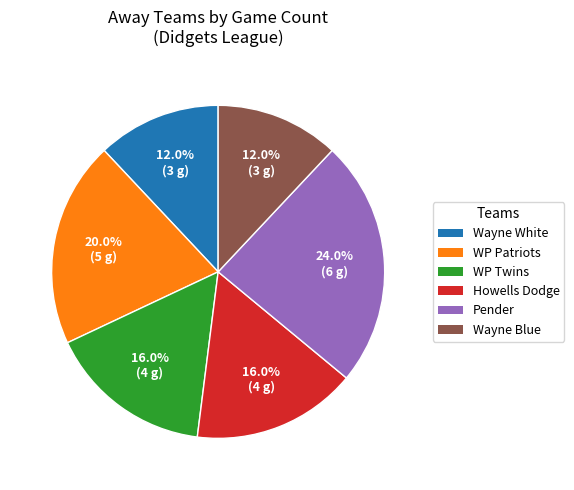

Is there any slice that represents more than half of the pie?

No